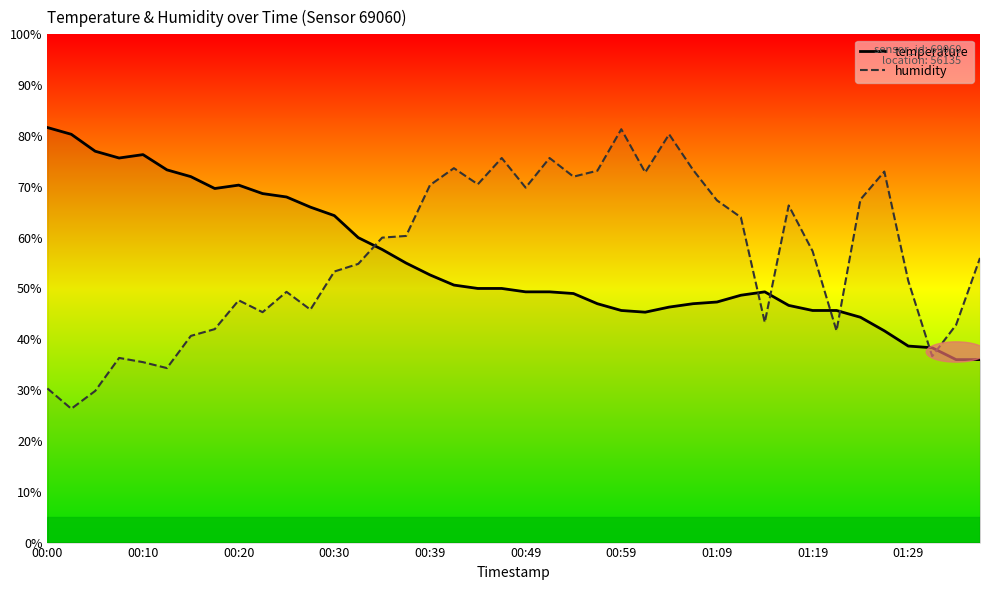

True or false: temperature and humidity cross at least once.

True